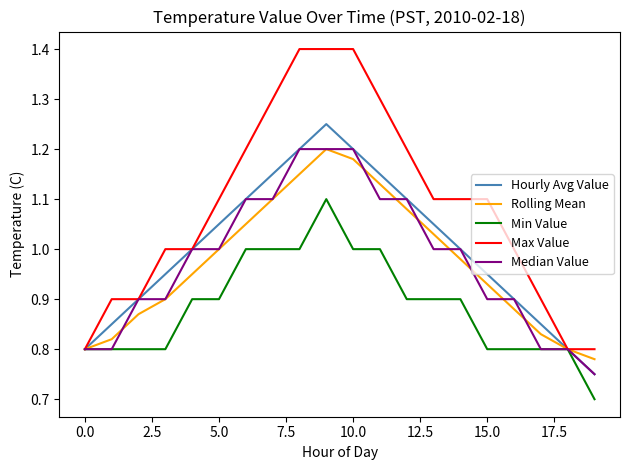

How many lines are shown in the chart?

5